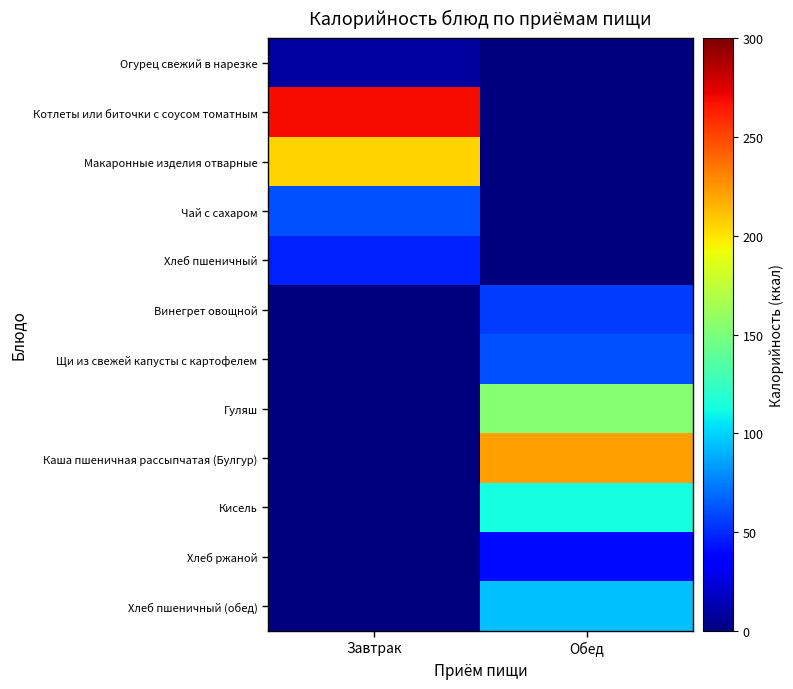

Between Обед and Завтрак, which is larger?

Завтрак